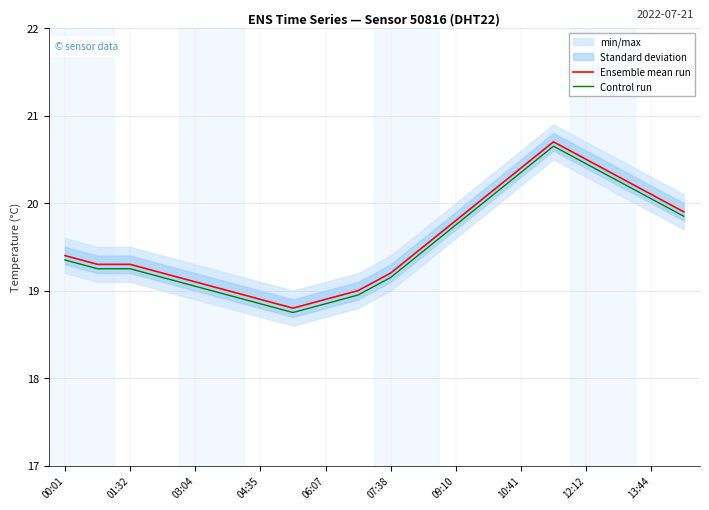

How many data points in Control run are less than 19?

5